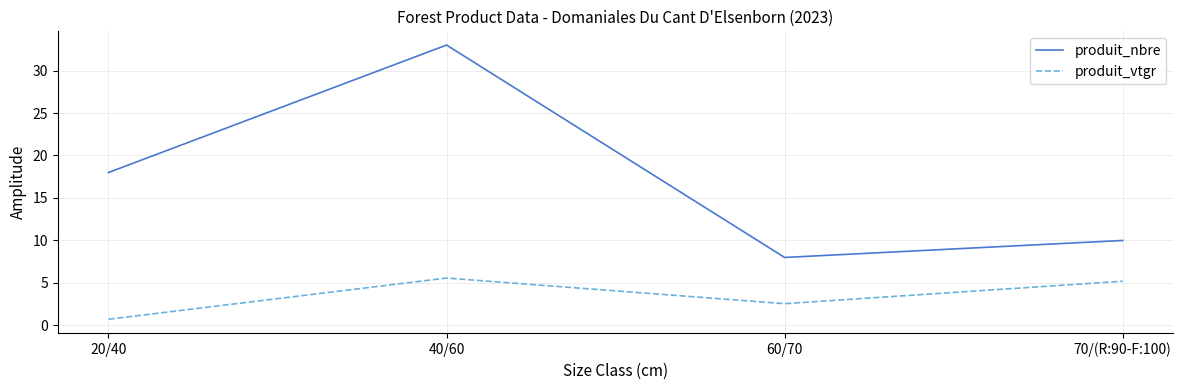

What is the difference between the maximum and minimum values in the produit_vtgr series?

4.9